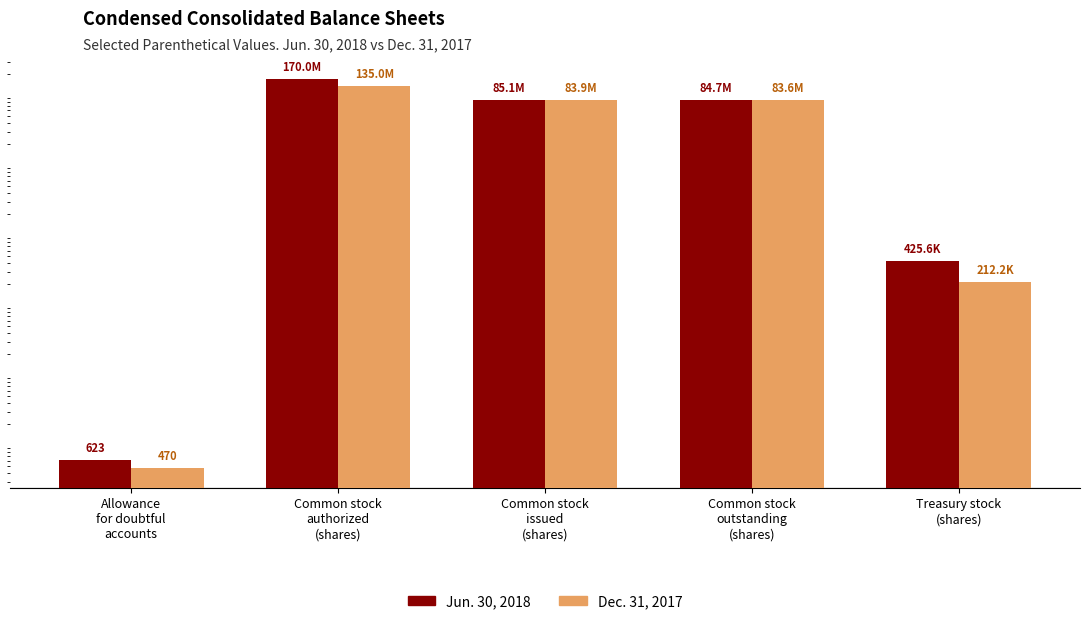

How many groups of bars are there?

5